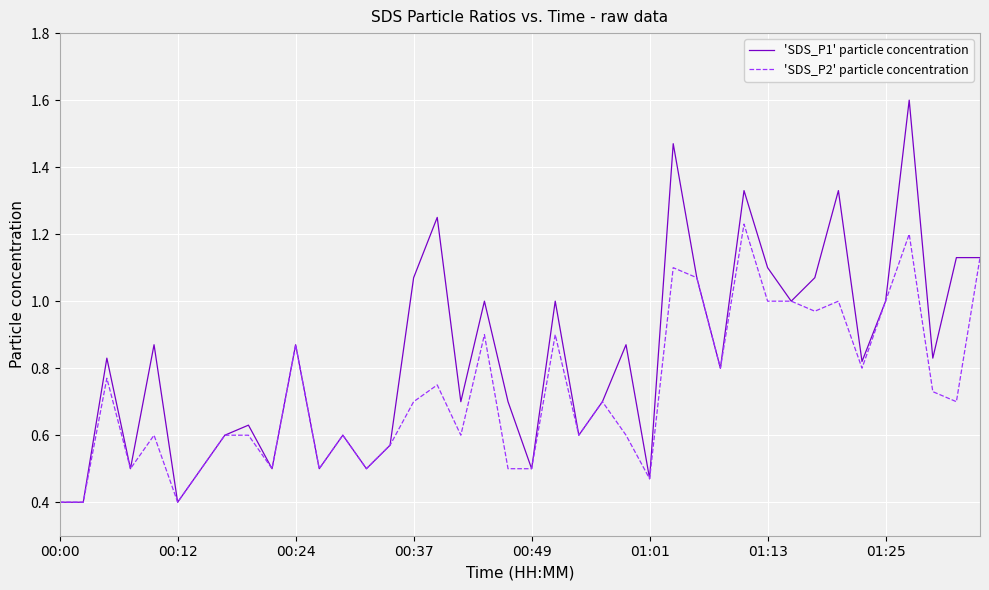

List the series in order of their peak value, highest first.

'SDS_P1' particle concentration, 'SDS_P2' particle concentration